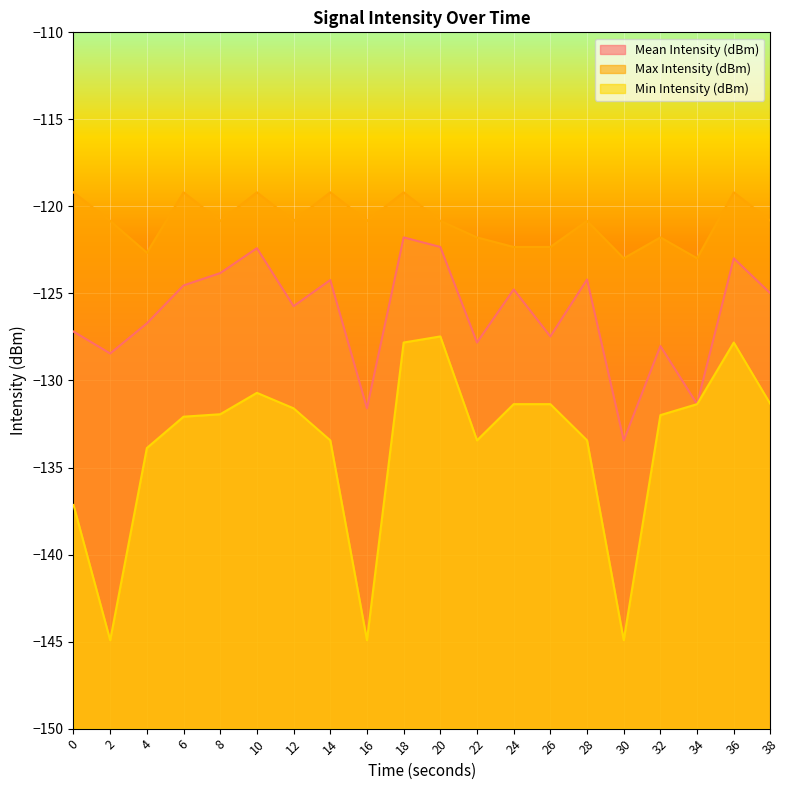

What is the sum of all Mean Intensity (dBm) values?

-2523.9